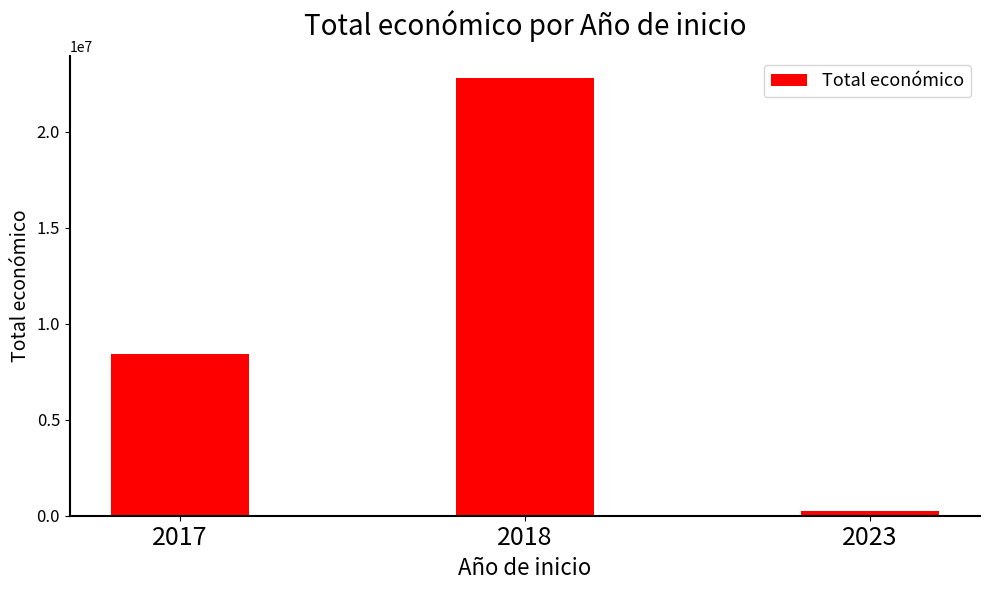

Count the number of categories in the chart.

3